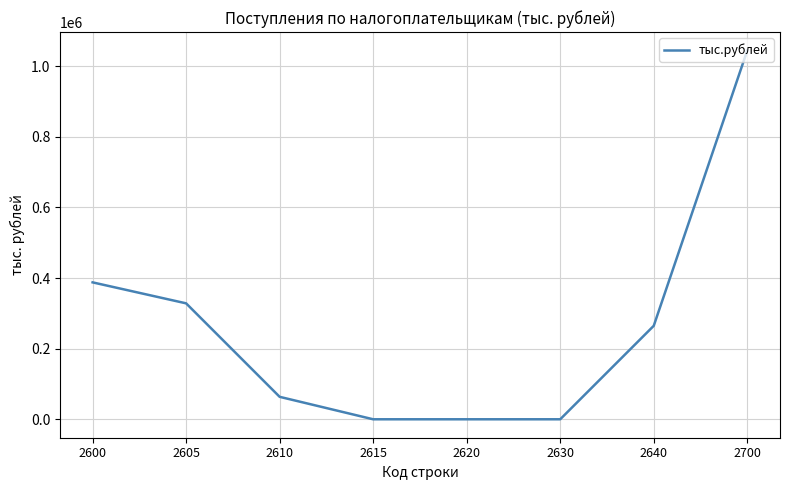

What is the difference between the values at 2605 and 2600?

59399